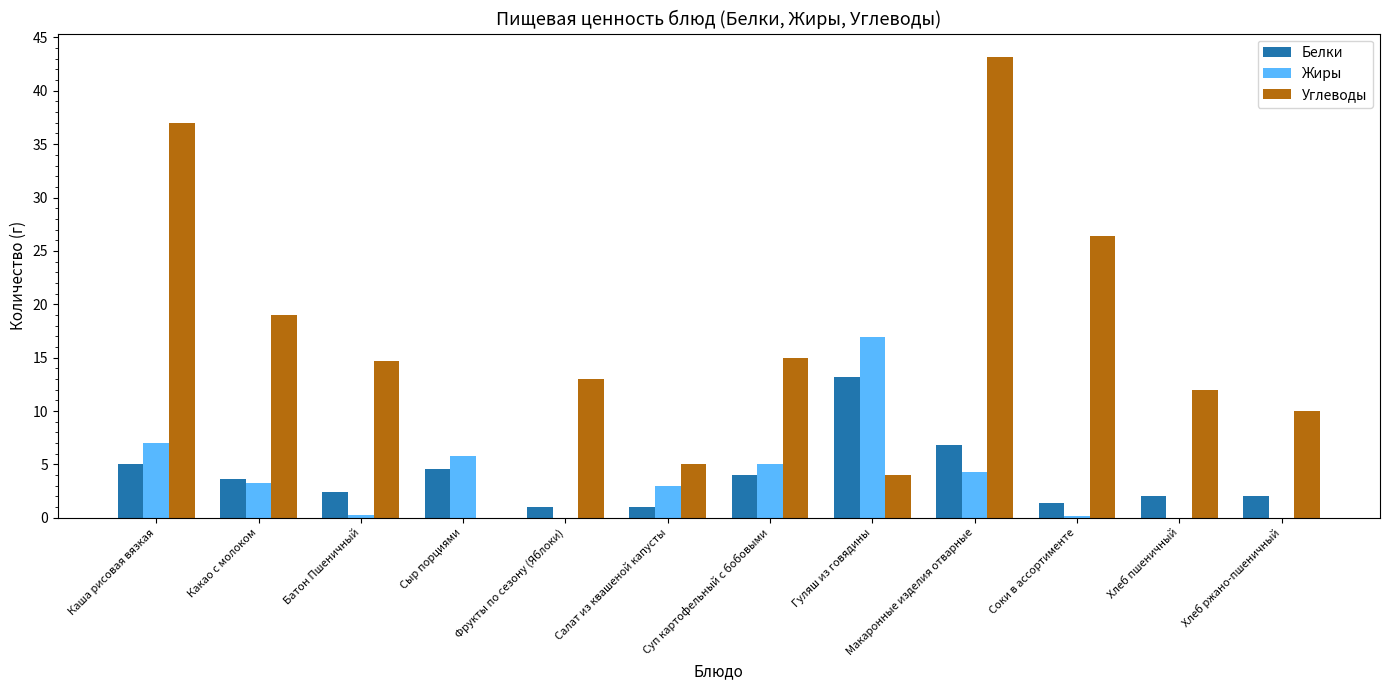

How many data points in Углеводы are above 14?

6